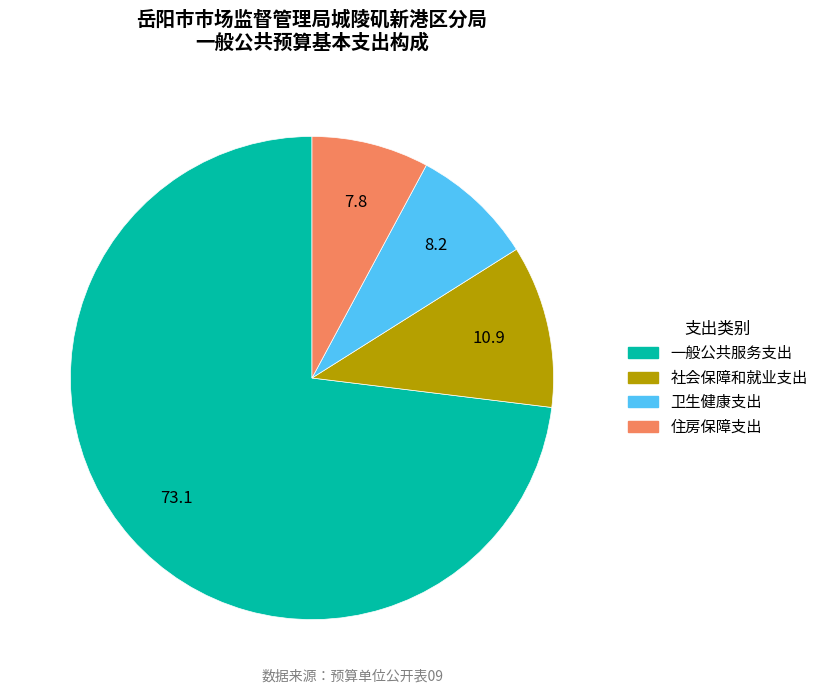

Is the sum of 社会保障和就业支出 and 卫生健康支出 greater than half?

No